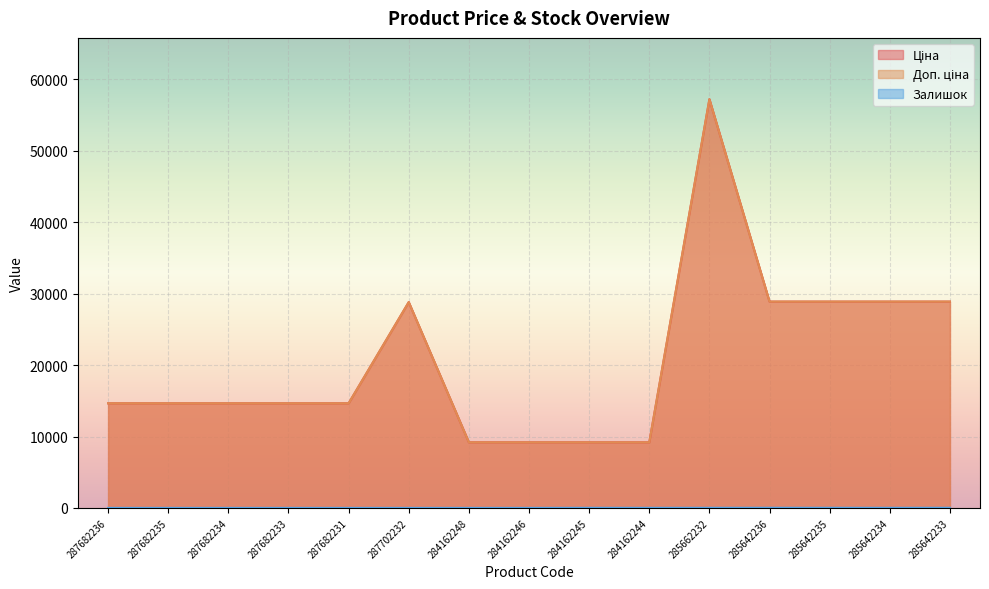

Count the number of categories in the chart.

15